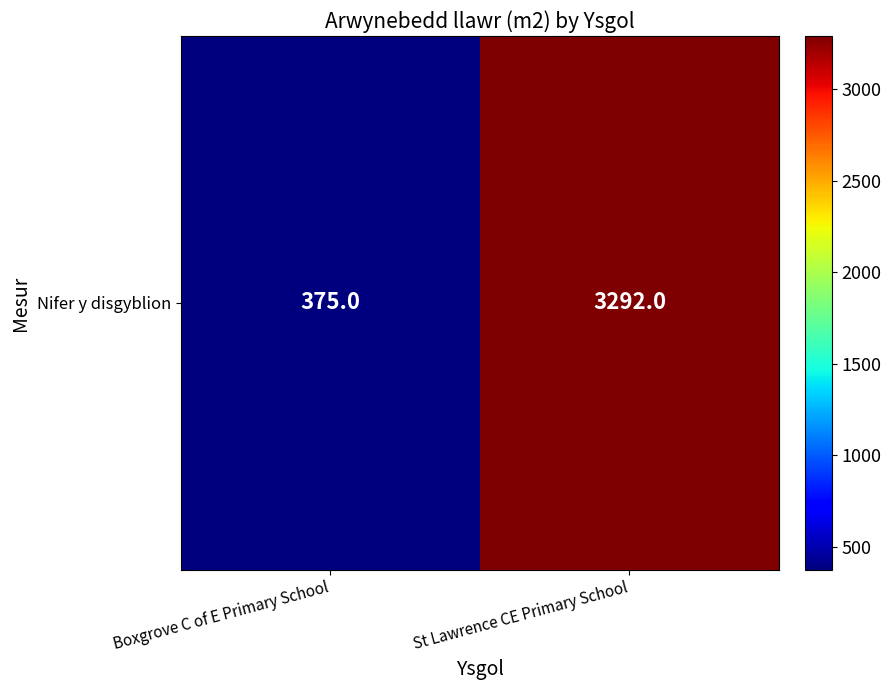

Read the value at Boxgrove C of E Primary School, to the nearest 10.

380